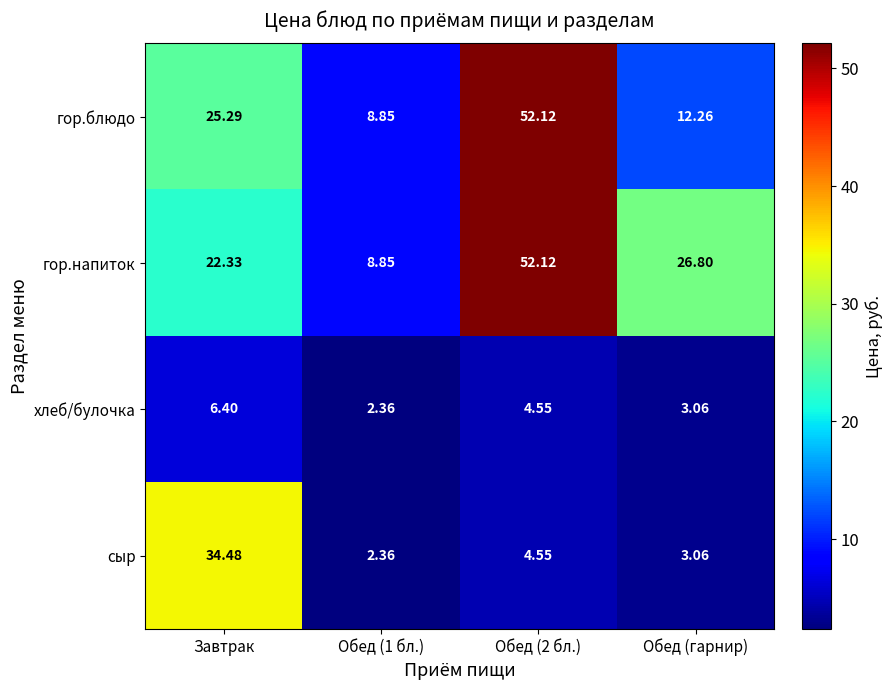

Which category has the highest value across all series?

Обед (2 бл.)